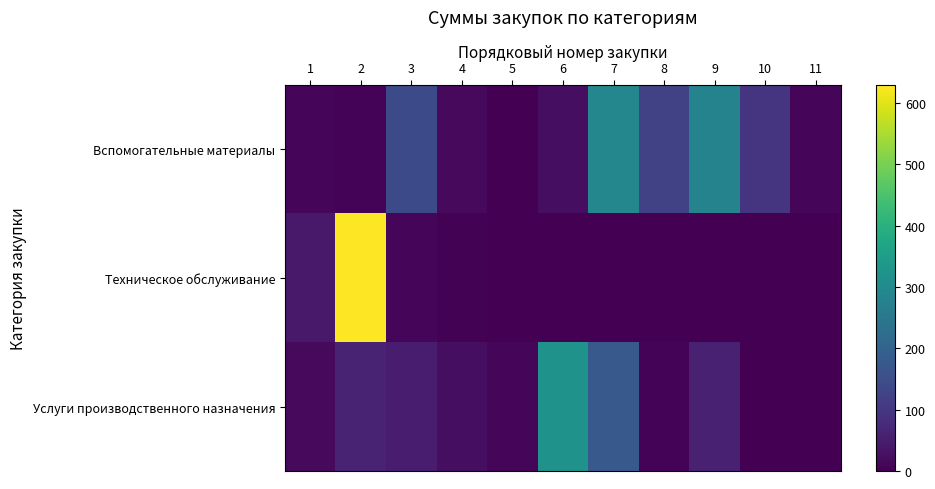

Reading right to left, list all the values displayed in this chart.

Вспомогательные материалы: 11=7.5	10=96.0	9=281.8	8=124.2	7=290.6	6=22.6	5=1.6	4=15.0	3=140.2	2=6.4	1=7.9
Техническое обслуживание: 11=0.0	10=0.0	9=0.0	8=0.0	7=0.0	6=0.0	5=0.0	4=4.1	3=8.9	2=629.4	1=42.2
Услуги производственного назначения: 11=0.0	10=0.0	9=58.5	8=7.0	7=175.0	6=323.0	5=7.8	4=24.2	3=50.9	2=63.0	1=16.6